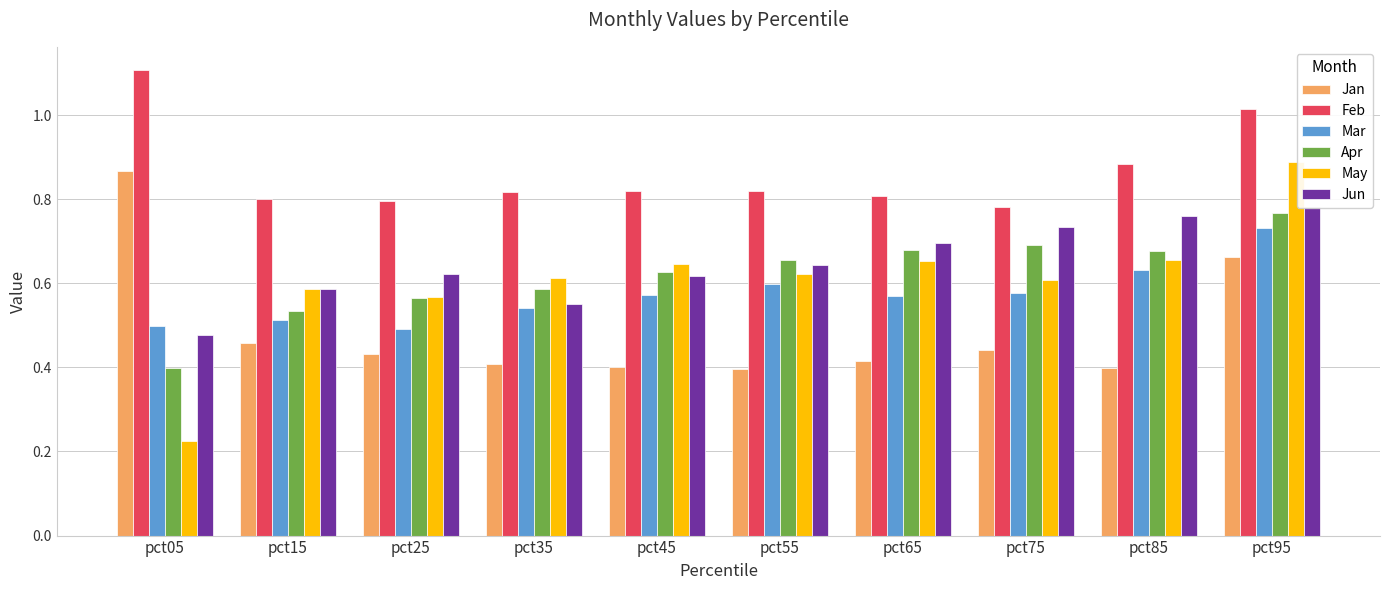

Between pct85 and pct45, which is larger?

pct45